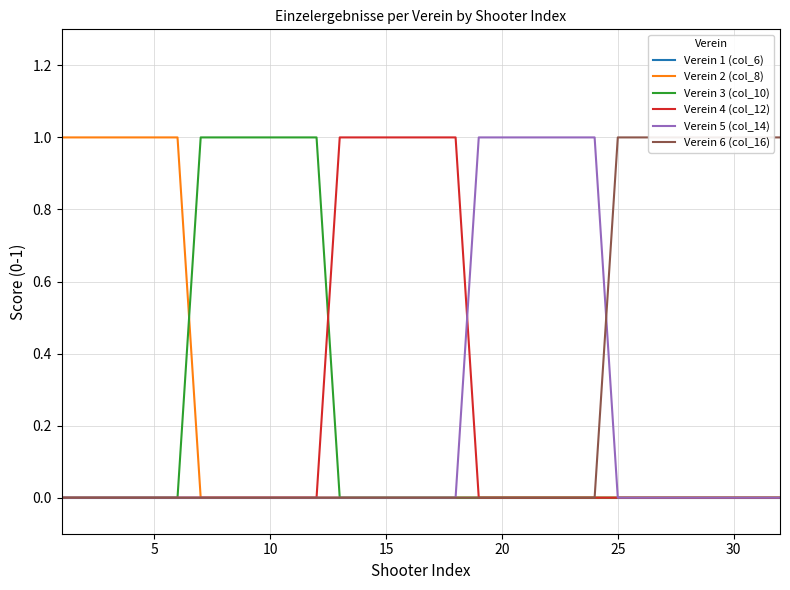

True or false: Verein 2 (col_8) has a value of 0 at 20.

True